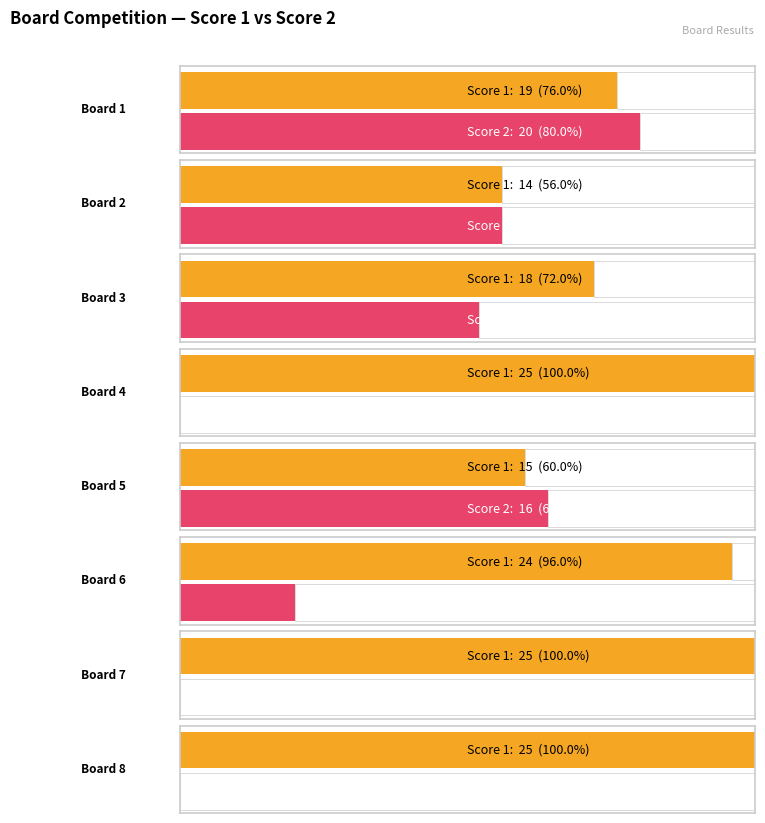

Count the number of categories in the chart.

8